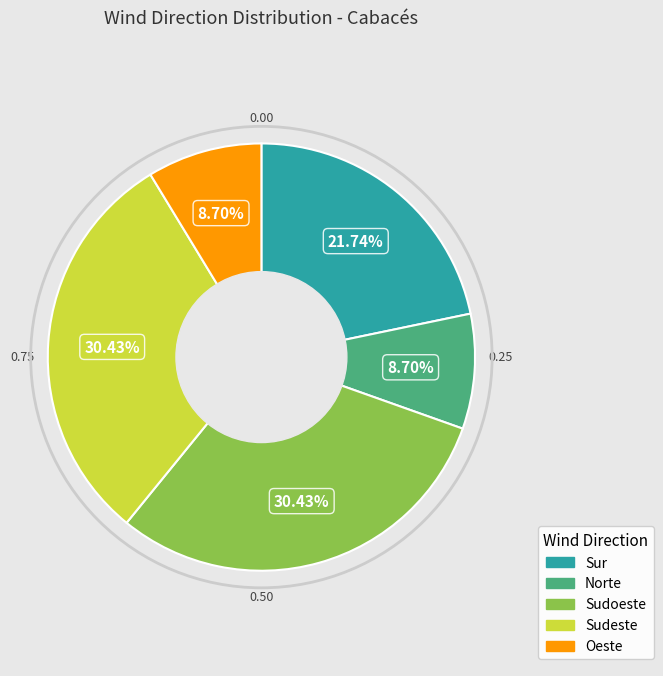

The Sudoeste slice represents 16% of the pie. True or false?

False